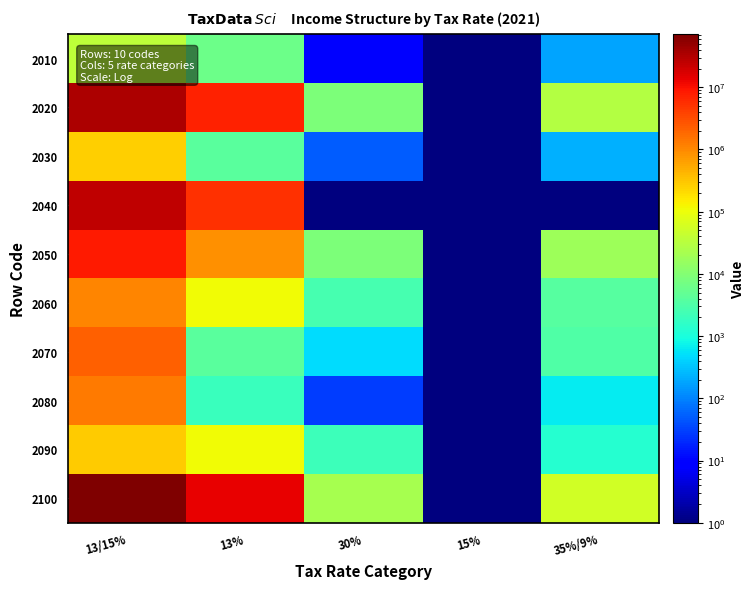

Rank the series at 13% from highest to lowest value.

2100, 2020, 2040, 2050, 2060, 2090, 2010, 2070, 2030, 2080